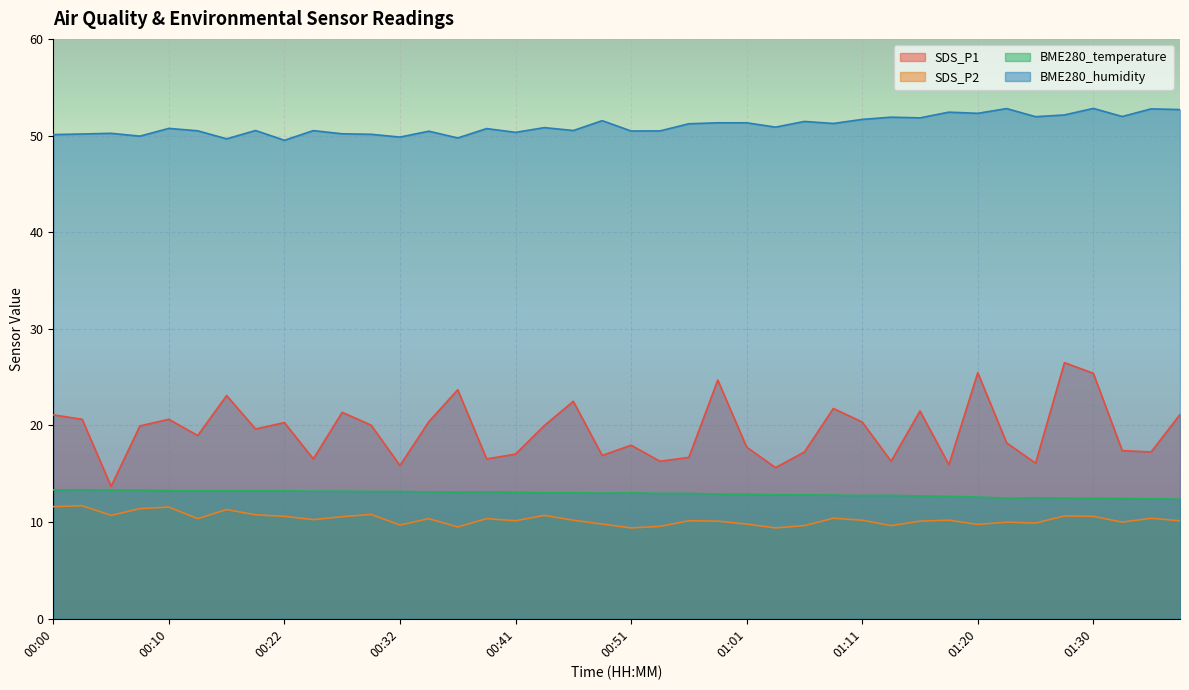

Rank the series by their maximum value, from lowest to highest.

SDS_P2, BME280_temperature, SDS_P1, BME280_humidity